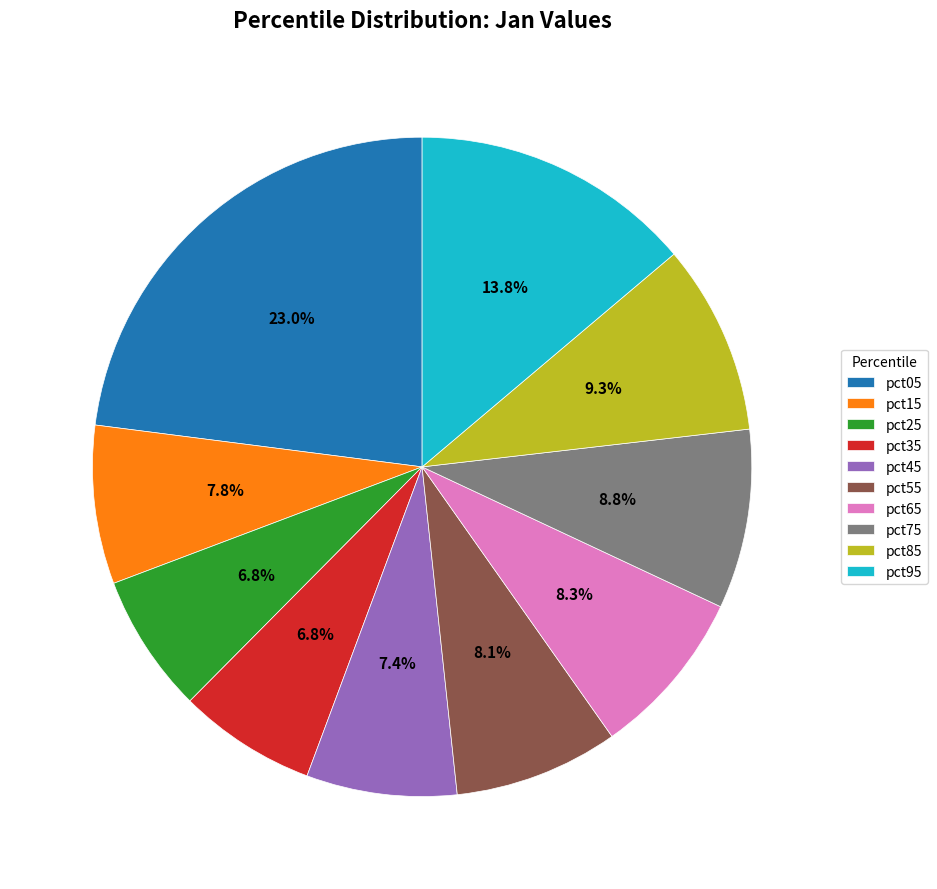

To the nearest percent, what is the combined percentage of pct55 and pct95?

22%